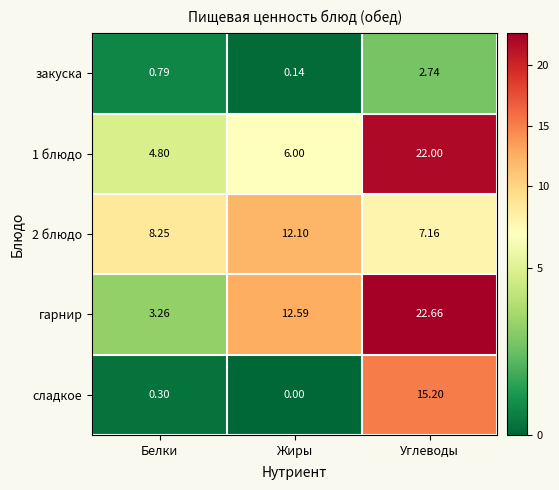

List the series in order of their overall mean, lowest first.

закуска, сладкое, 2 блюдо, 1 блюдо, гарнир